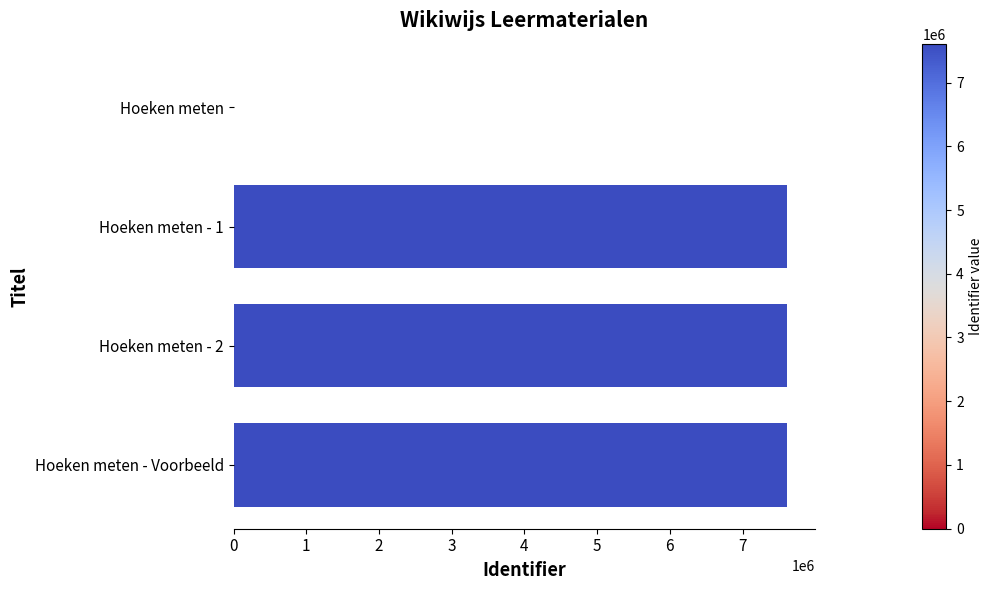

What is the sum of all values?

22829085